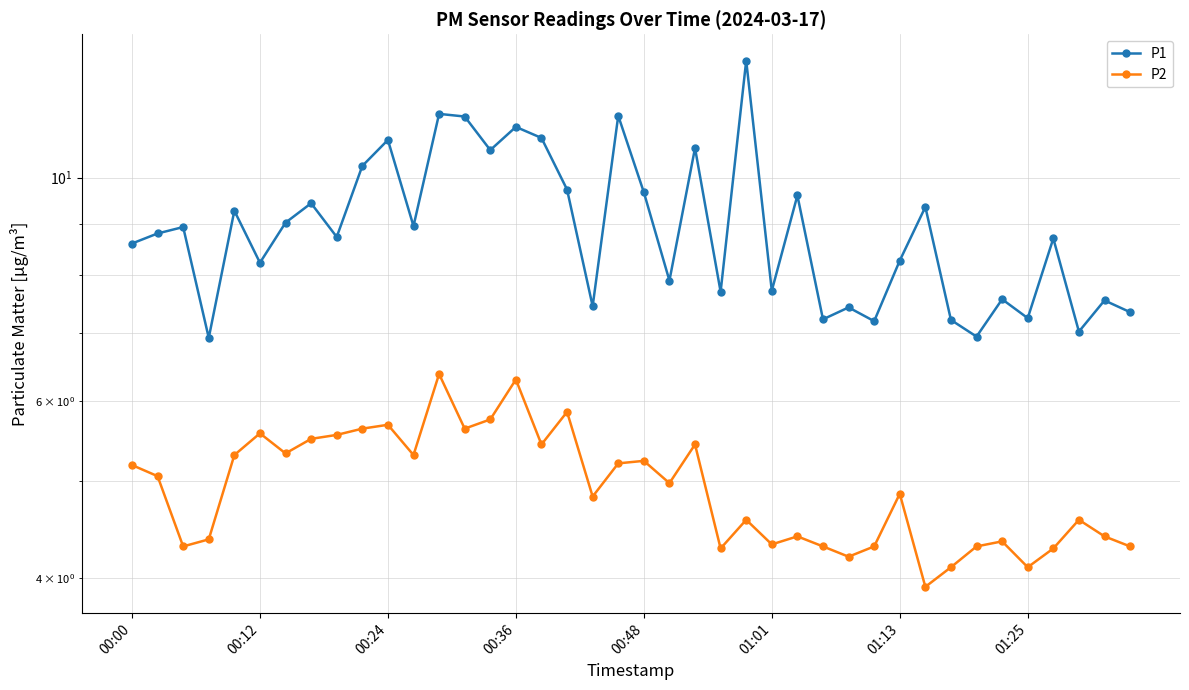

Rank the series by their maximum value, from lowest to highest.

P2, P1